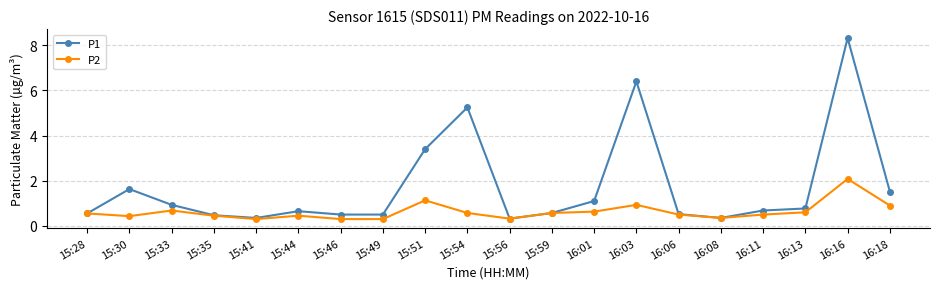

What is the difference between the P1 values at 16:18 and 16:16?

6.8